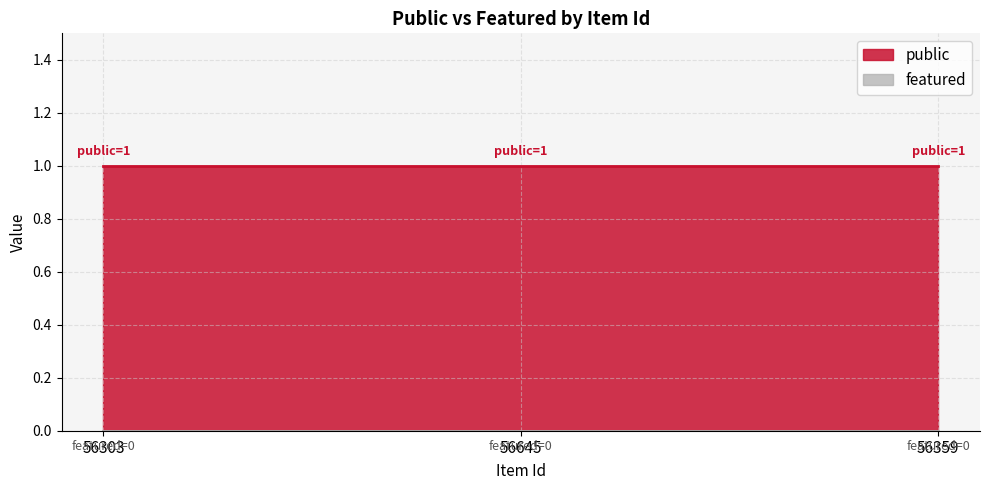

Reading left to right, extract all data points from this chart.

public: 56303=1	56645=1	56359=1
featured: 56303=0	56645=0	56359=0